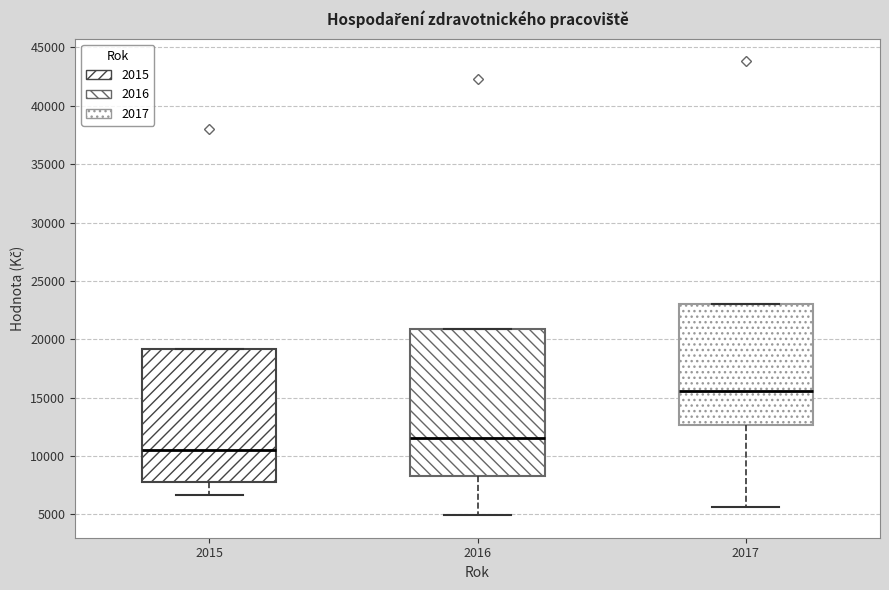

Reading left to right, read every box against the y-axis: the position of its median line, the range the box covers, and the ends of its whiskers. The values are not printed on the chart, so give them approximately, as read against the axis.

2015: median 10500, box 8000 to 19000, whiskers 6500 to 19000
2016: median 11500, box 8500 to 21000, whiskers 5000 to 21000
2017: median 15500, box 12500 to 23000, whiskers 5500 to 23000